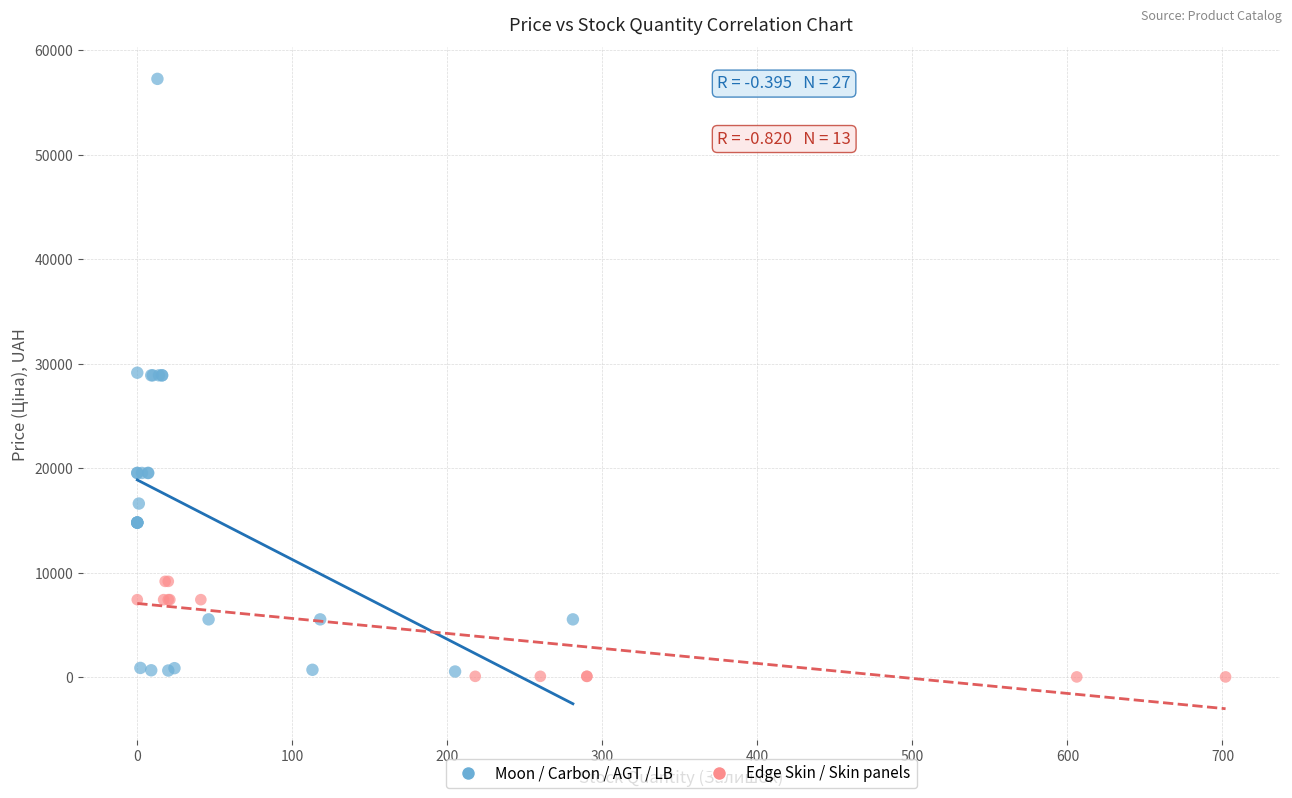

Which series has the widest spread of Y values?

Moon / Carbon / AGT / LB